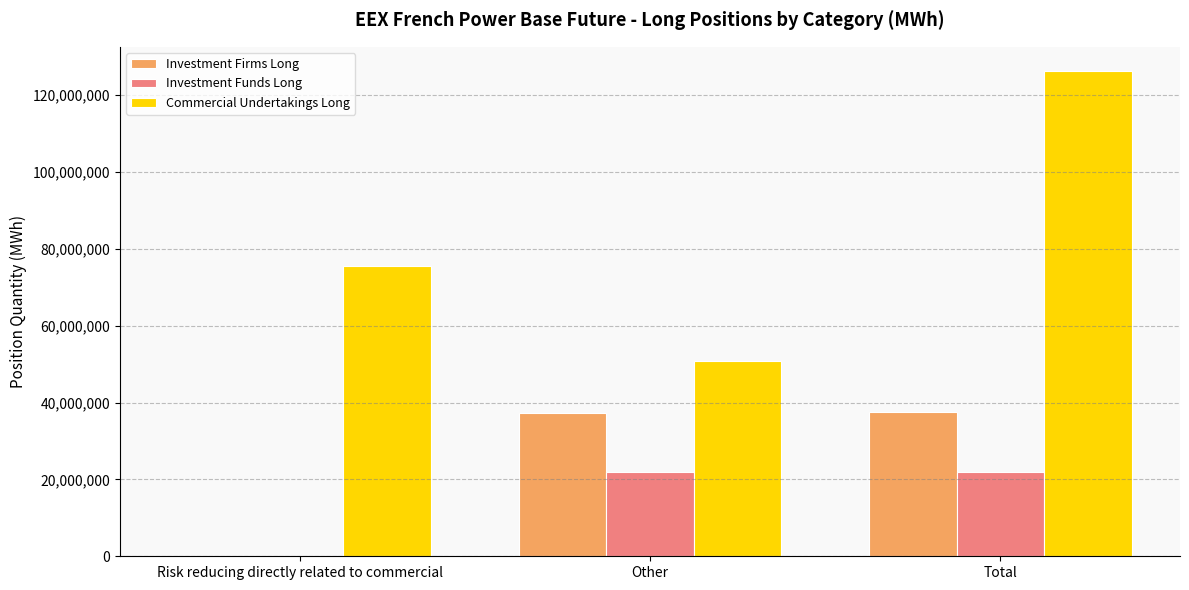

What is the sum of all Commercial Undertakings Long values?

252454450